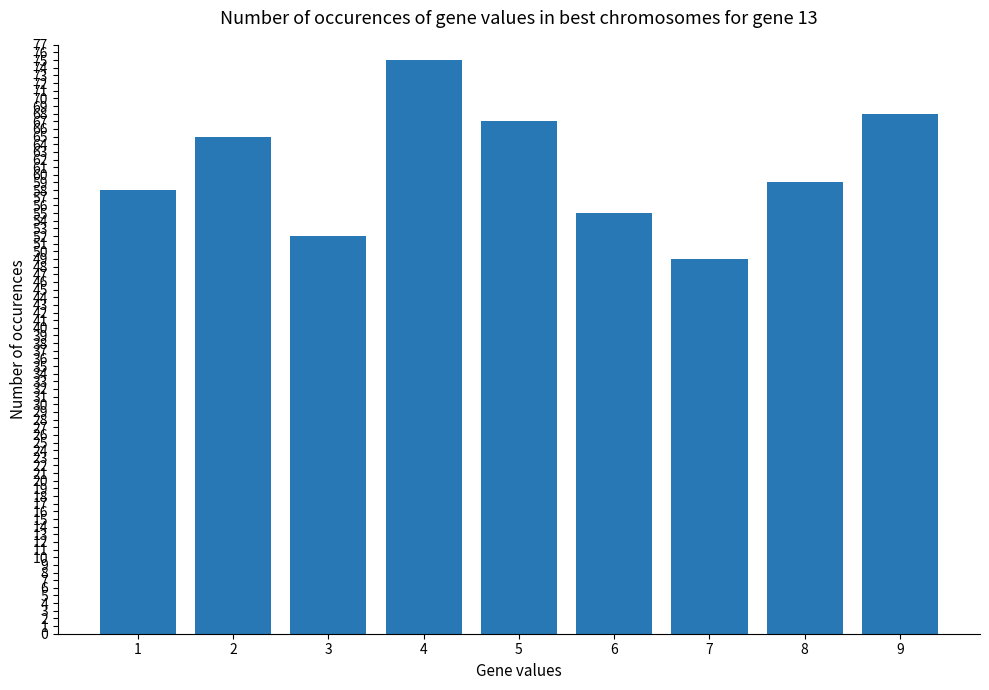

What is the value of the 5th bar from the left?

67